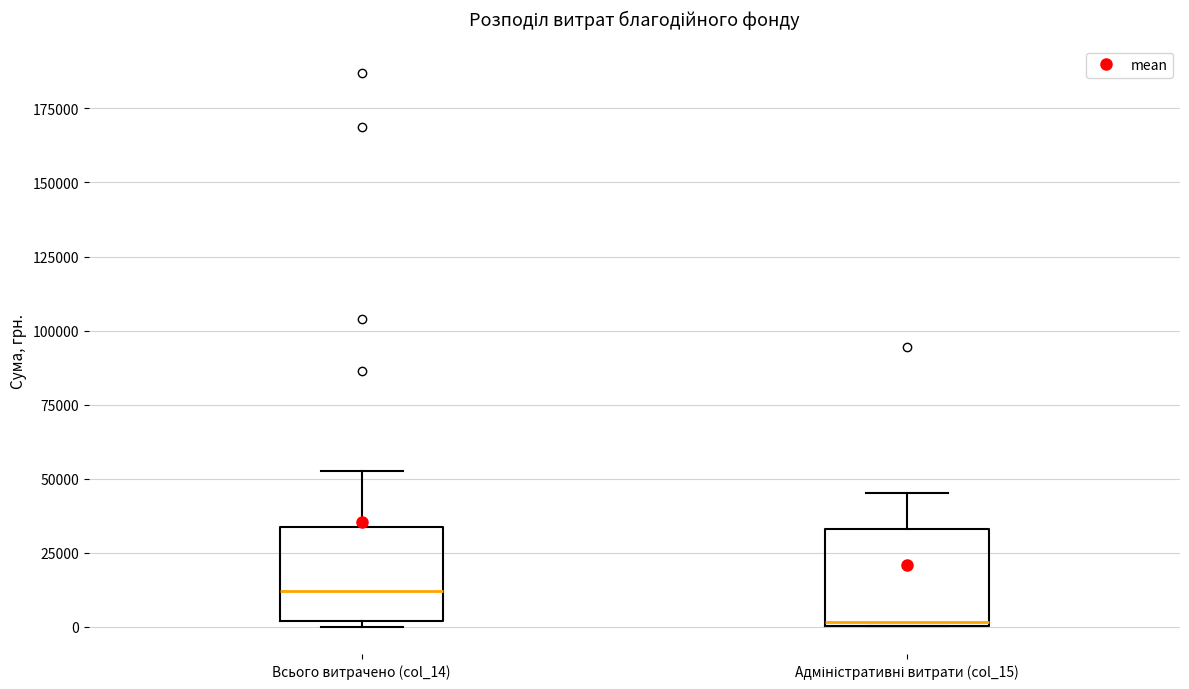

Which box has the highest median line?

Всього витрачено (col_14)